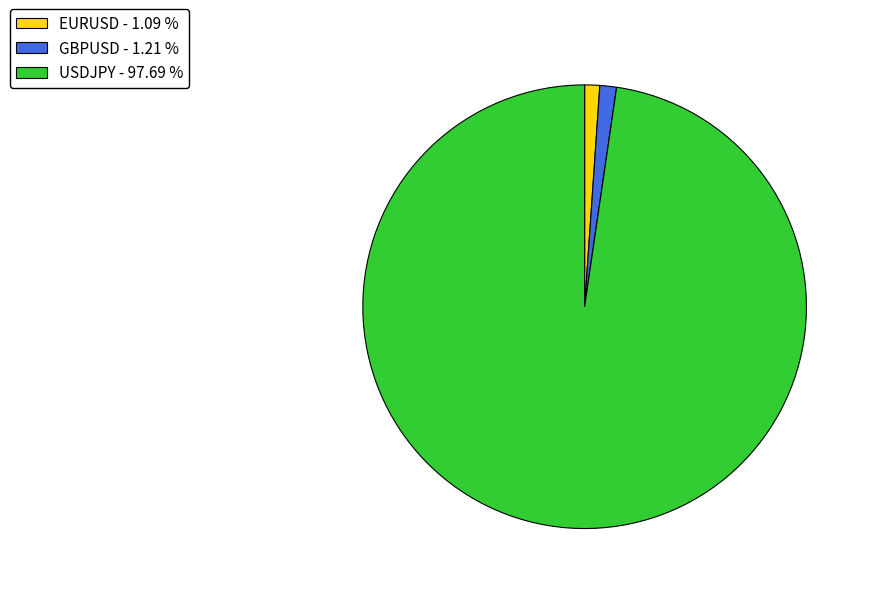

Do GBPUSD - 1.21 % and EURUSD - 1.09 % together represent more than half of the pie?

No